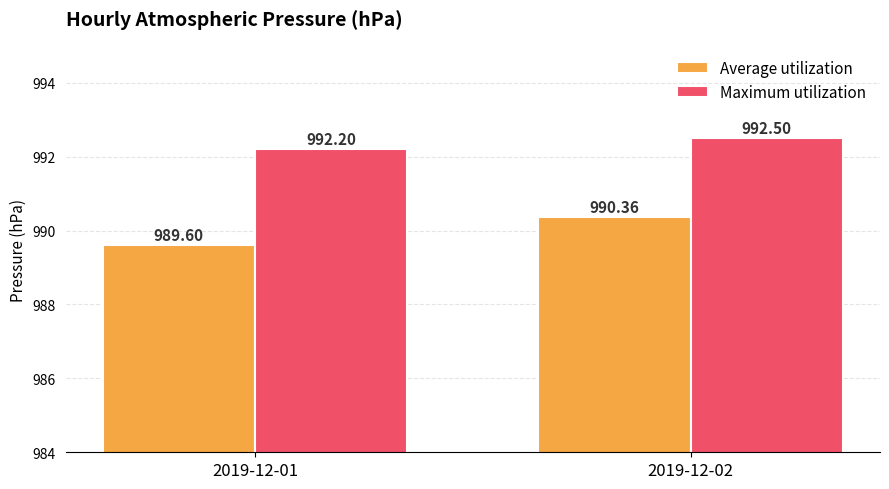

What is the minimum value shown in the chart?

989.6